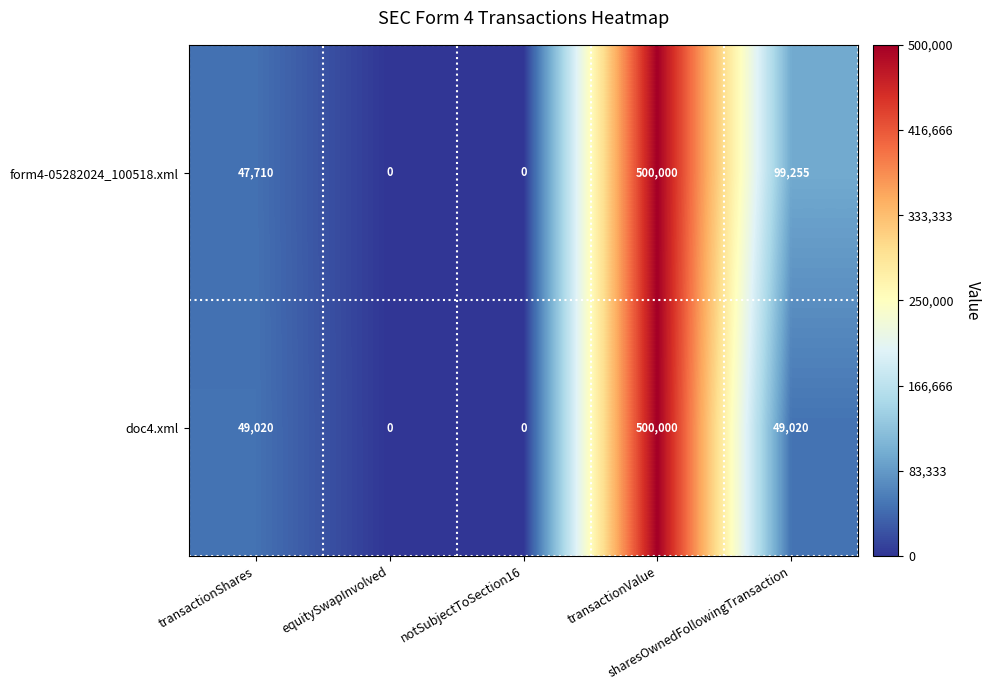

Rank the series by their average value, from highest to lowest.

form4-05282024_100518.xml, doc4.xml